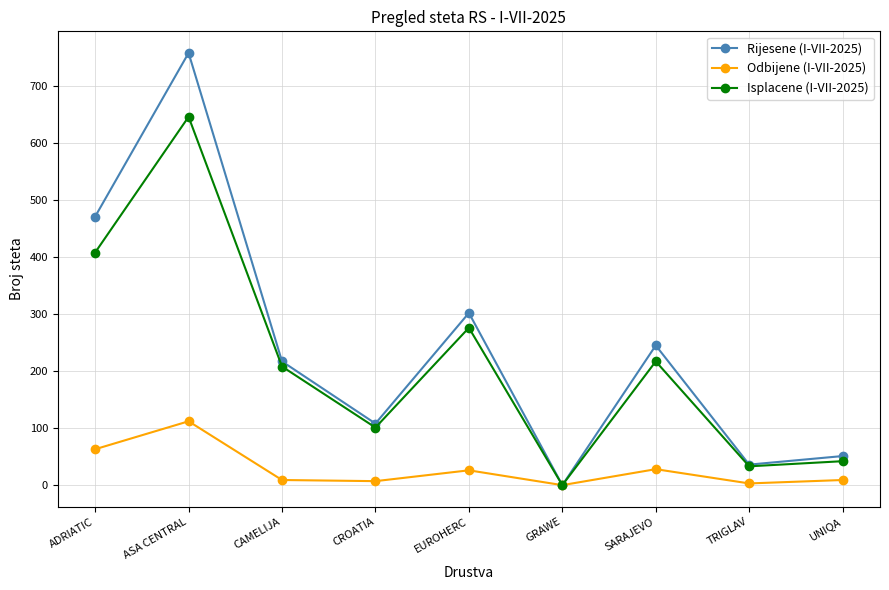

List the series in order of their peak value, lowest first.

Odbijene (I-VII-2025), Isplacene (I-VII-2025), Rijesene (I-VII-2025)